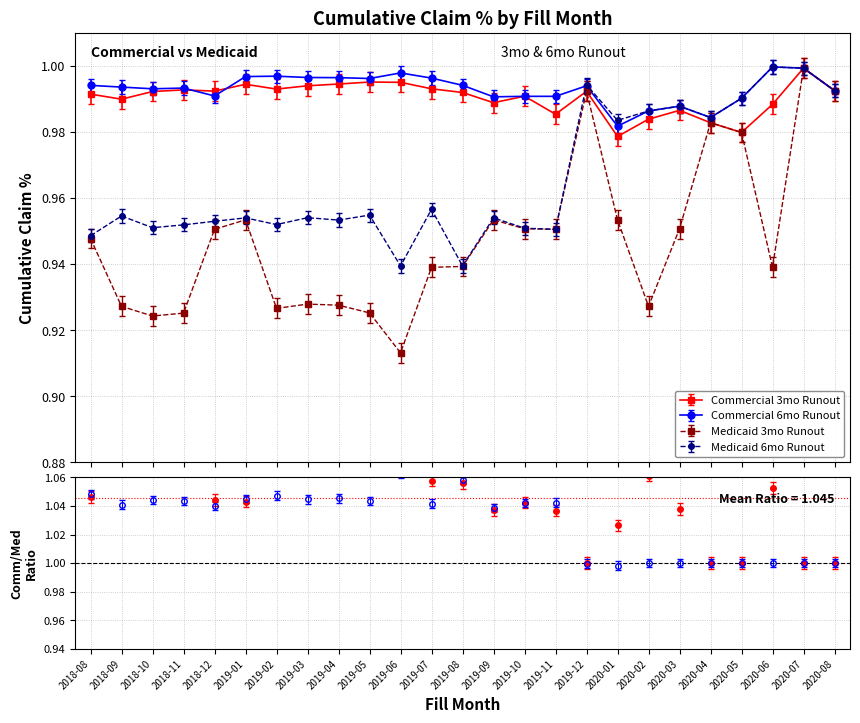

At which category does the chart reach its minimum across all series?

2019-06